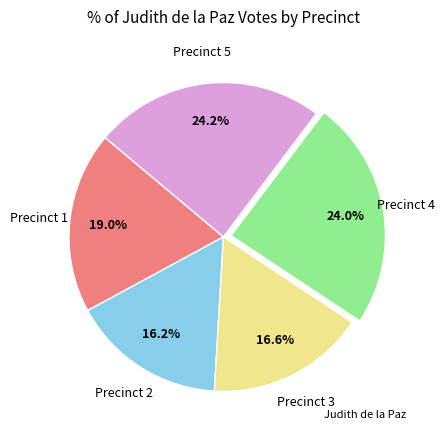

Is there any slice that represents more than half of the pie?

No